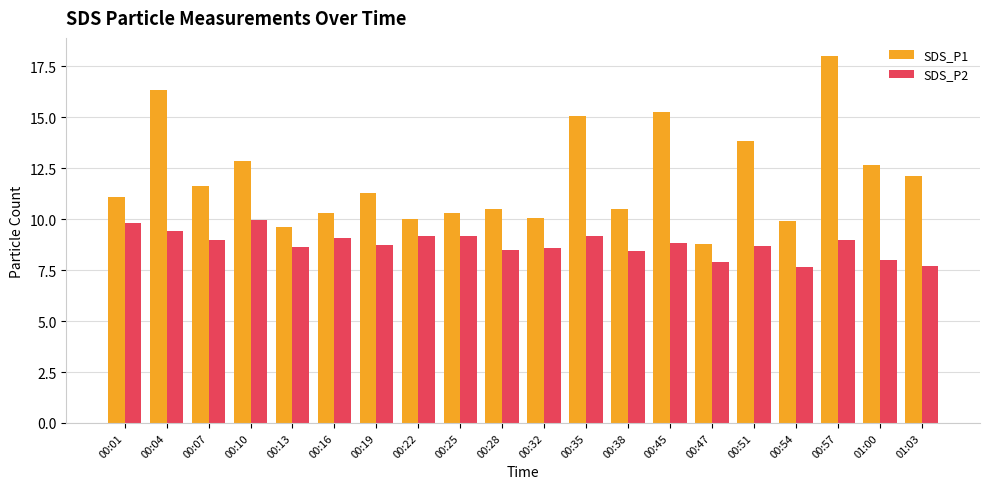

What is the value of the SDS_P2 bar at the 10th from the left?

8.5